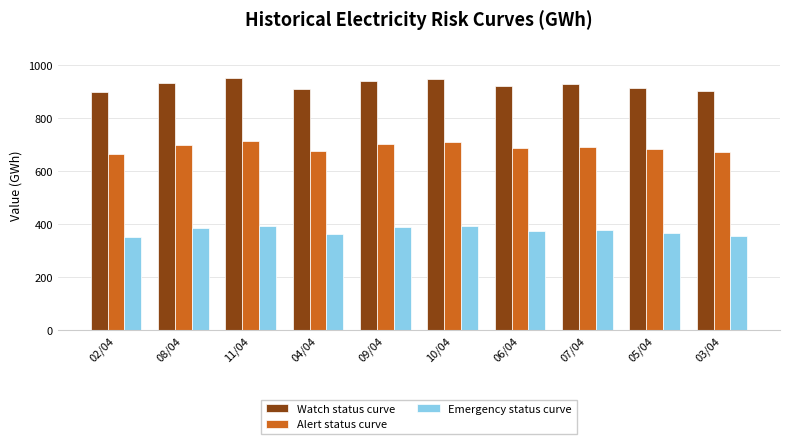

Rank the series at 07/04 from lowest to highest value.

Emergency status curve, Alert status curve, Watch status curve